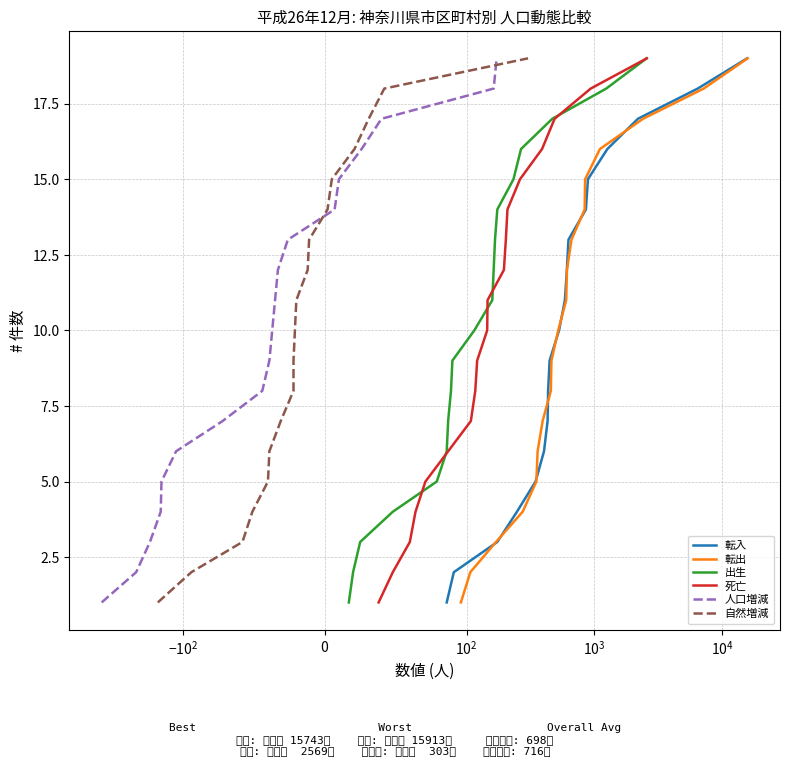

What is the maximum value for 転入?

19